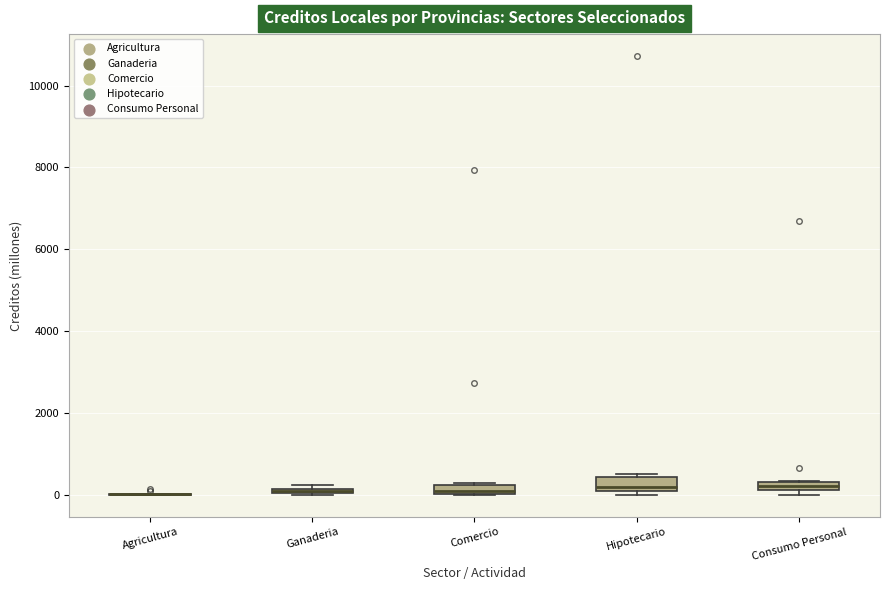

Where is the upper edge of the box for Hipotecario on the y-axis? The values are not printed on the chart, so give them approximately, as read against the axis.

400